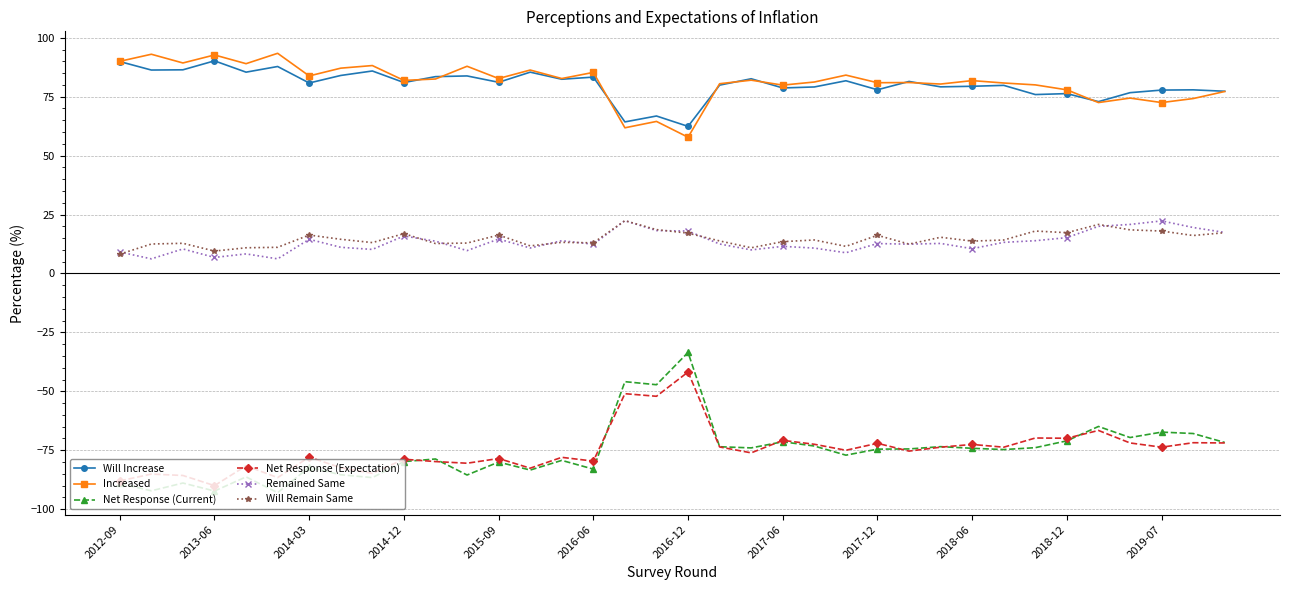

Which series has the largest range (max minus min)?

Net Response (Current)